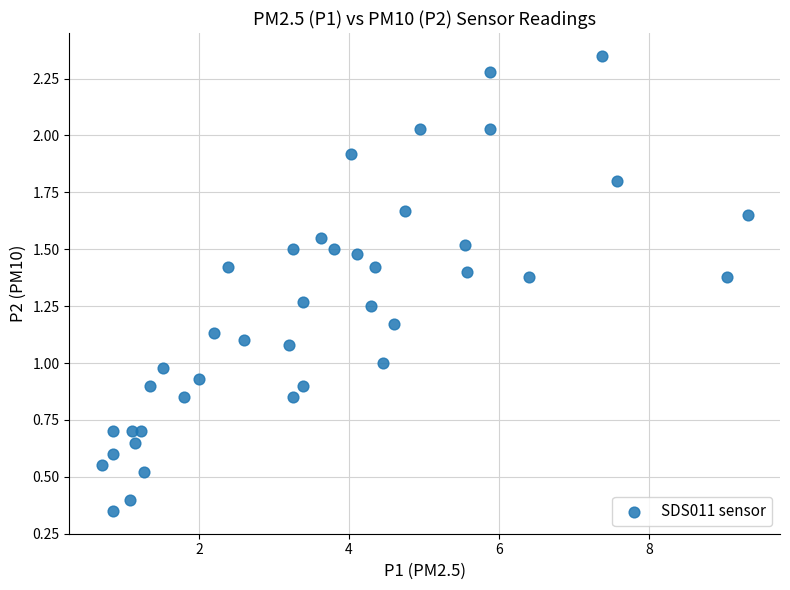

What is the range of X values (max minus min)?

8.6